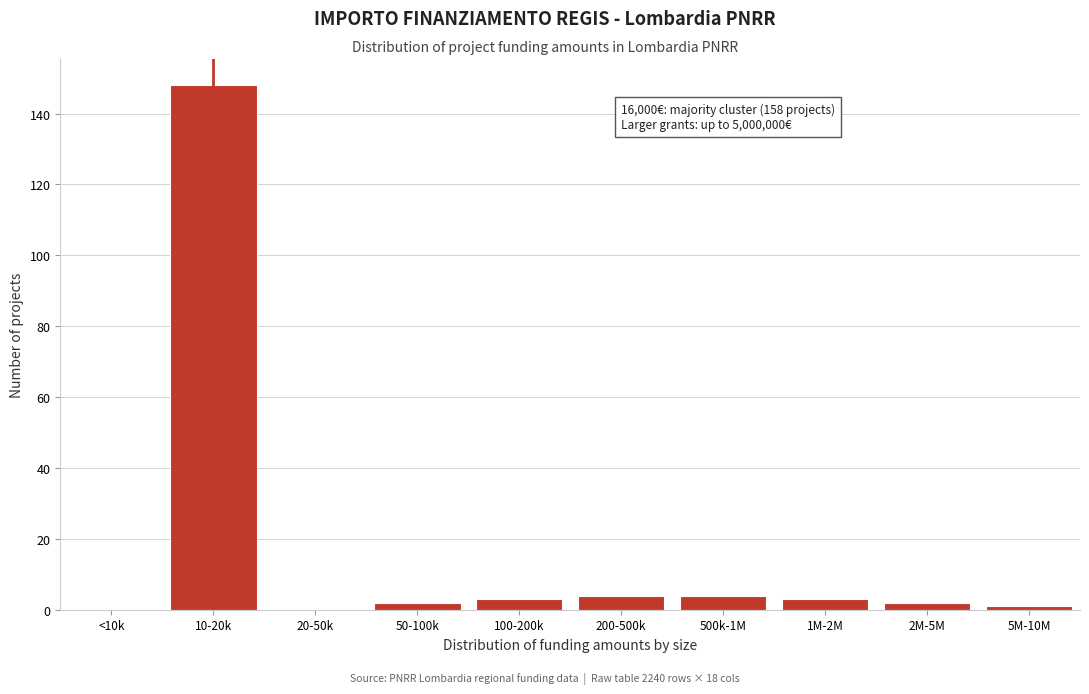

Reading right to left, list all the values displayed in this chart.

5M-10M=1	2M-5M=2	1M-2M=3	500k-1M=4	200-500k=4	100-200k=3	50-100k=2	20-50k=0	10-20k=148	<10k=0